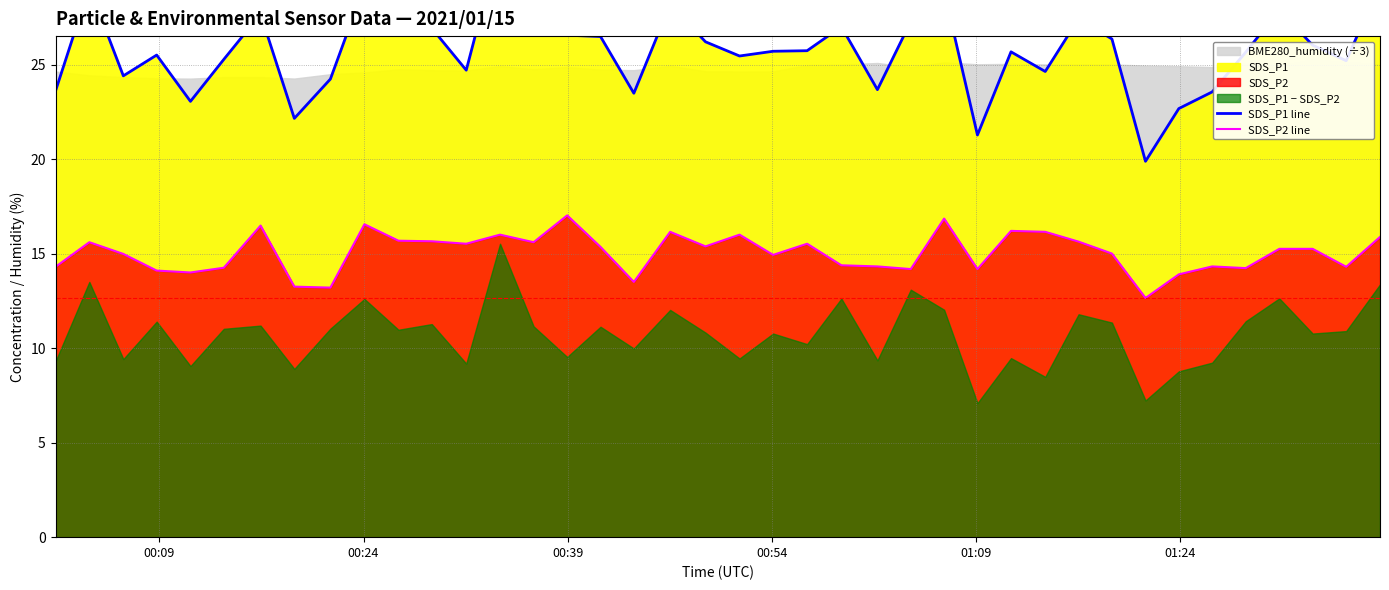

True or false: SDS_P2 line and SDS_P1 line cross at least once.

False